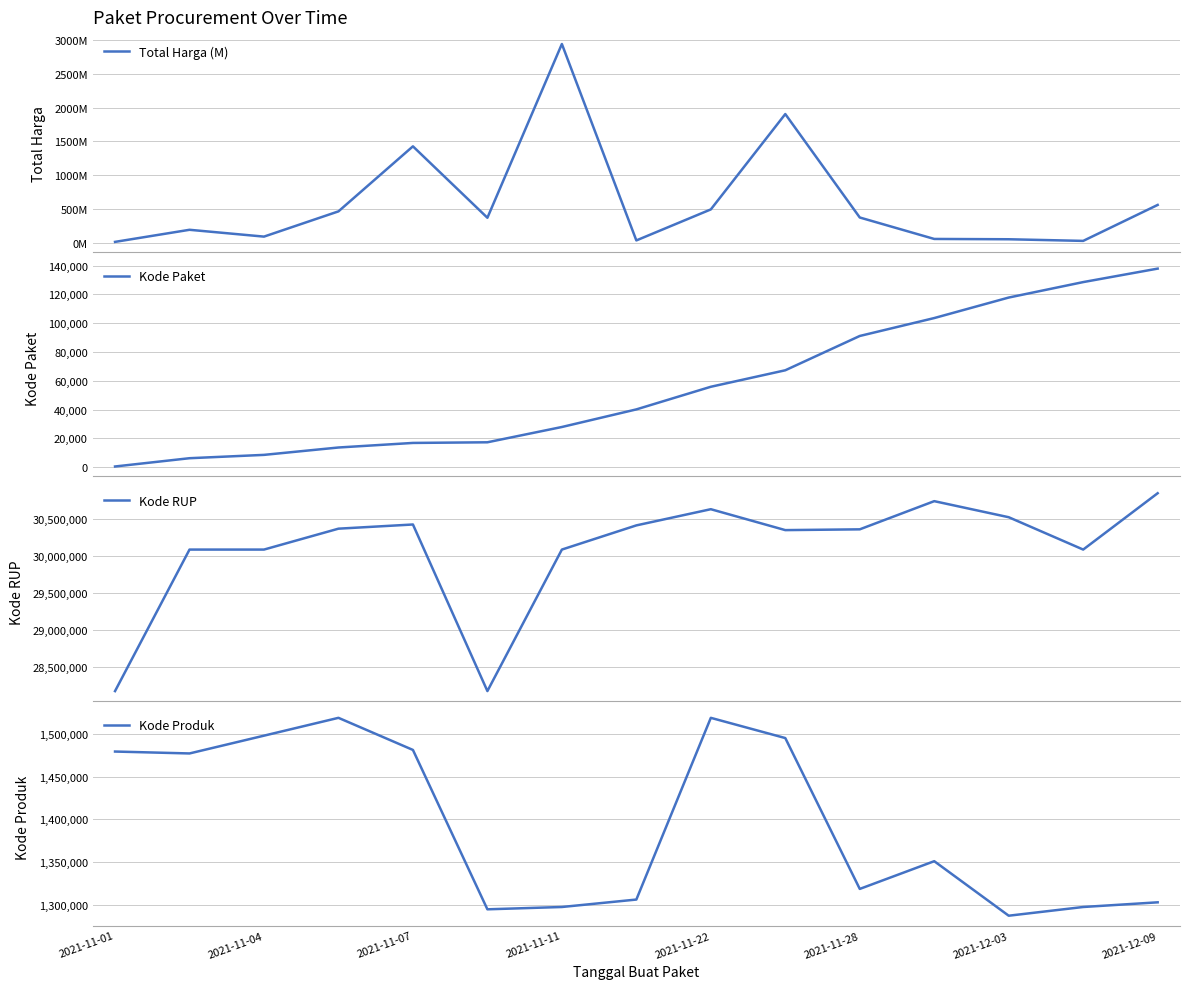

Is this an area chart (filled region under the line)?

No